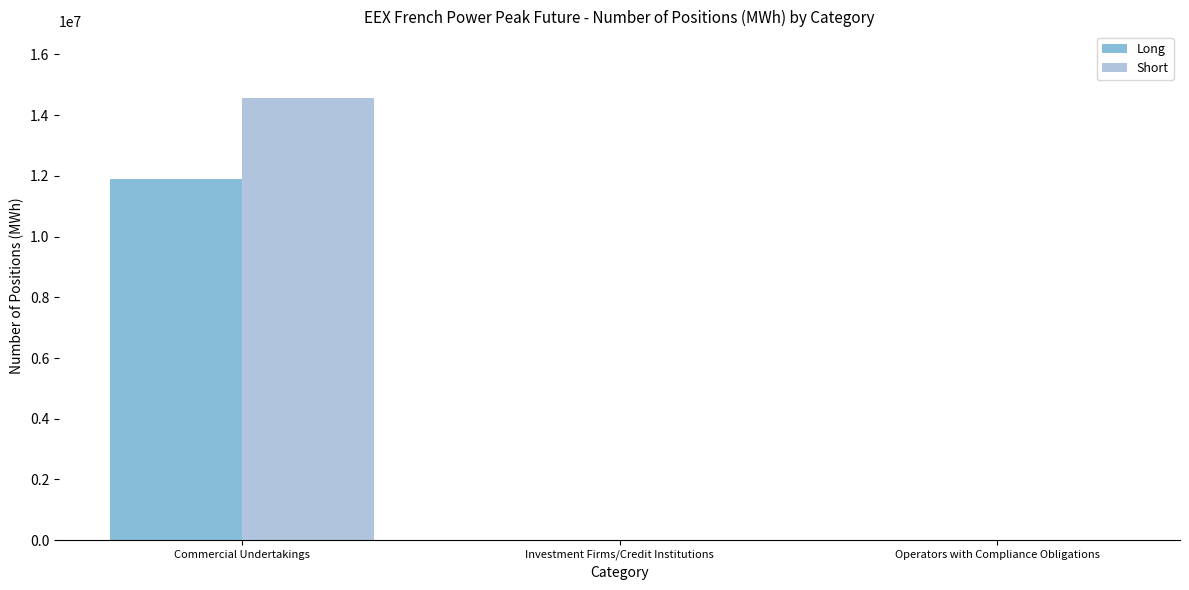

Which series has the largest total across all categories?

Short